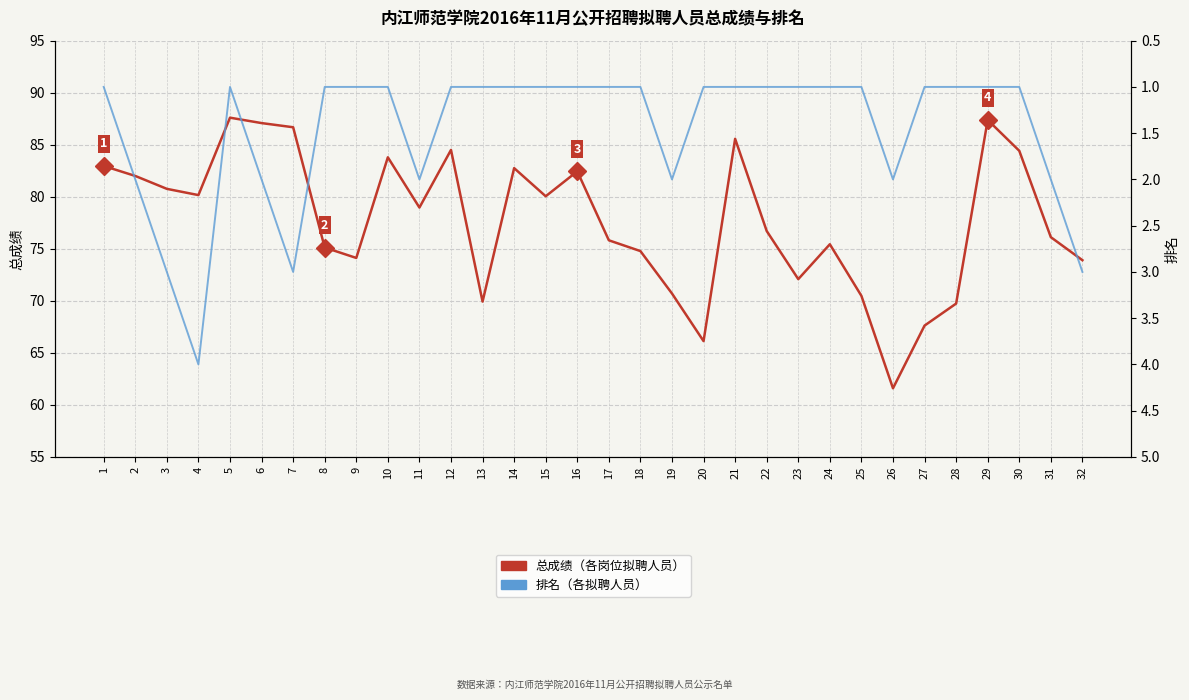

True or false: 总成绩（各岗位拟聘人员） and 排名（各拟聘人员） intersect in this chart.

False